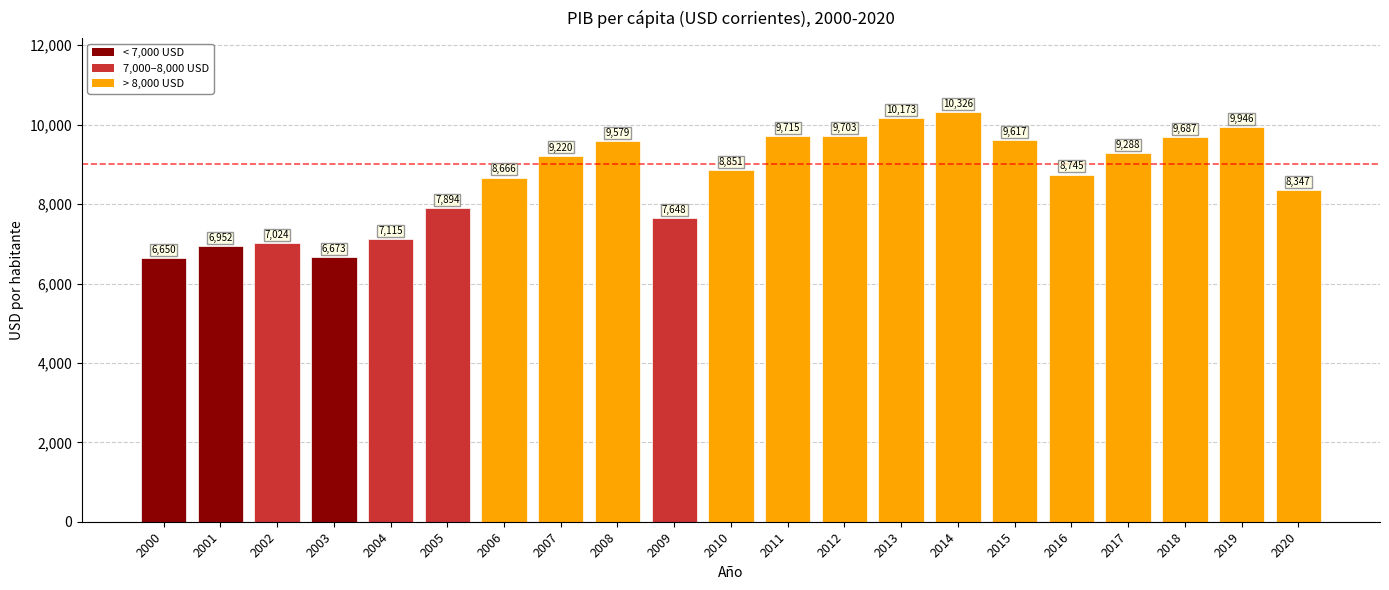

How many categories are shown in the chart?

21